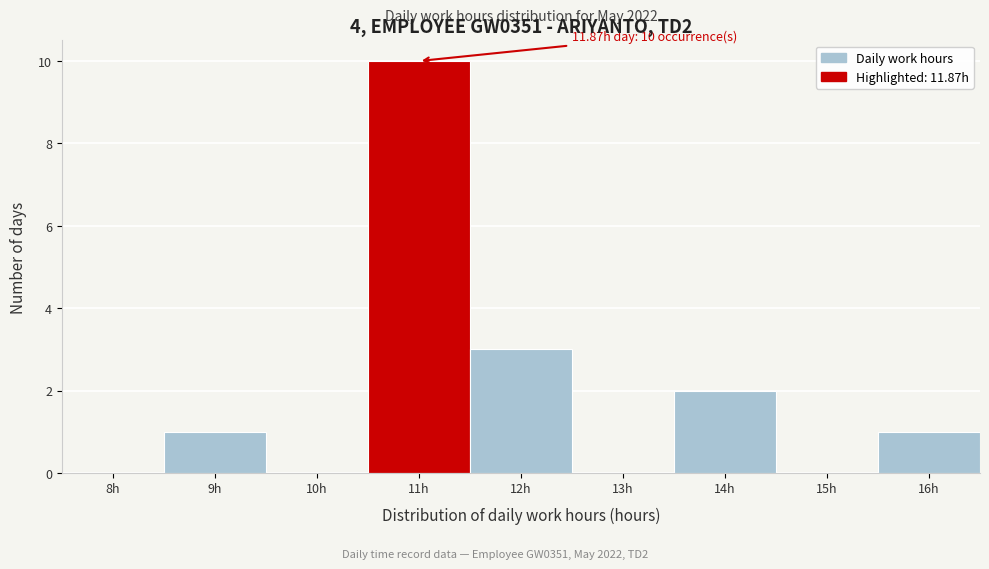

Reading right to left, transcribe all the data shown in this chart.

16h=1	15h=0	14h=2	13h=0	12h=3	11h=10	10h=0	9h=1	8h=0